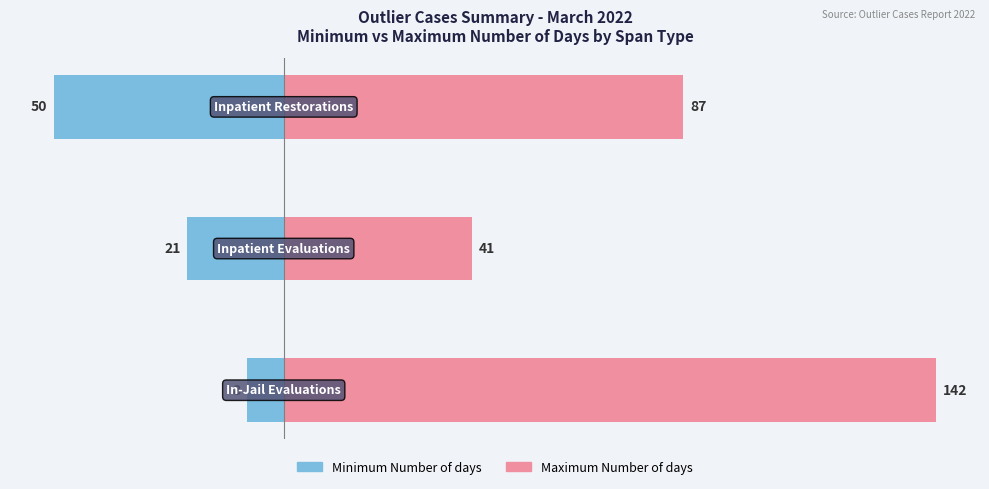

What are all the series names shown in the legend?

Minimum Number of days, Maximum Number of days